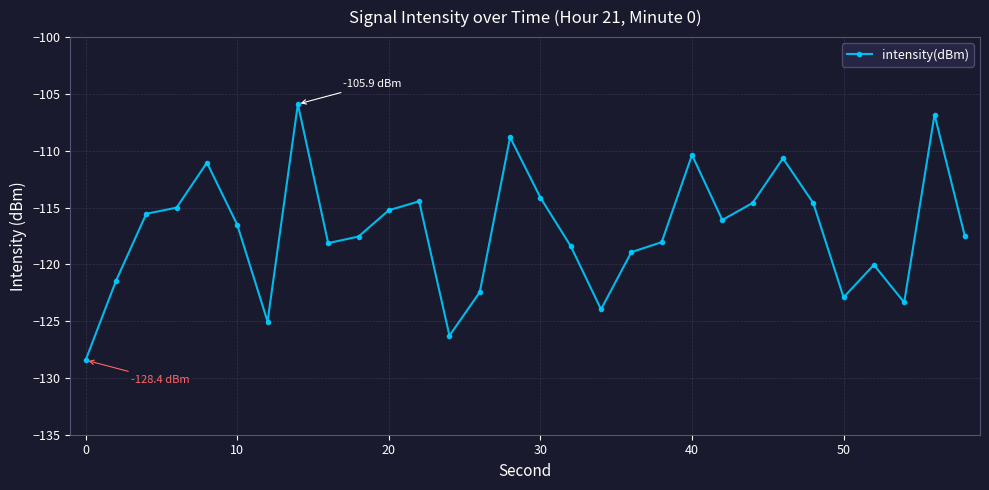

What is the difference between the second highest and second lowest values?

19.5